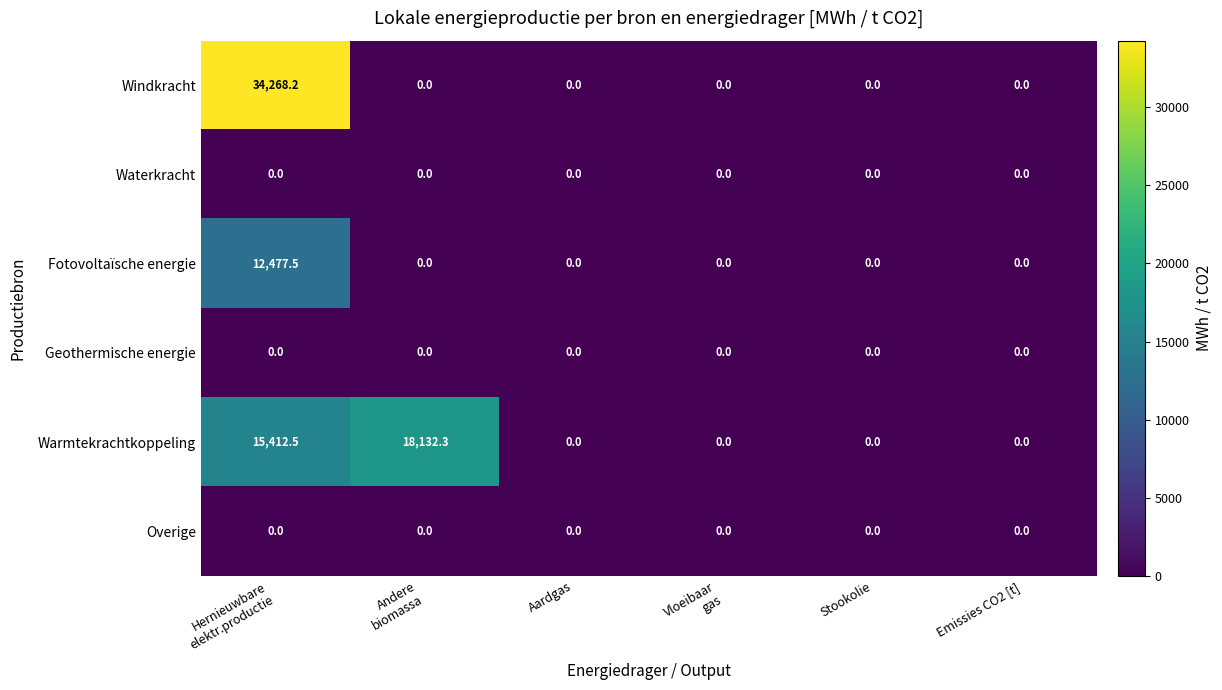

Which series has the largest range (max minus min)?

Windkracht